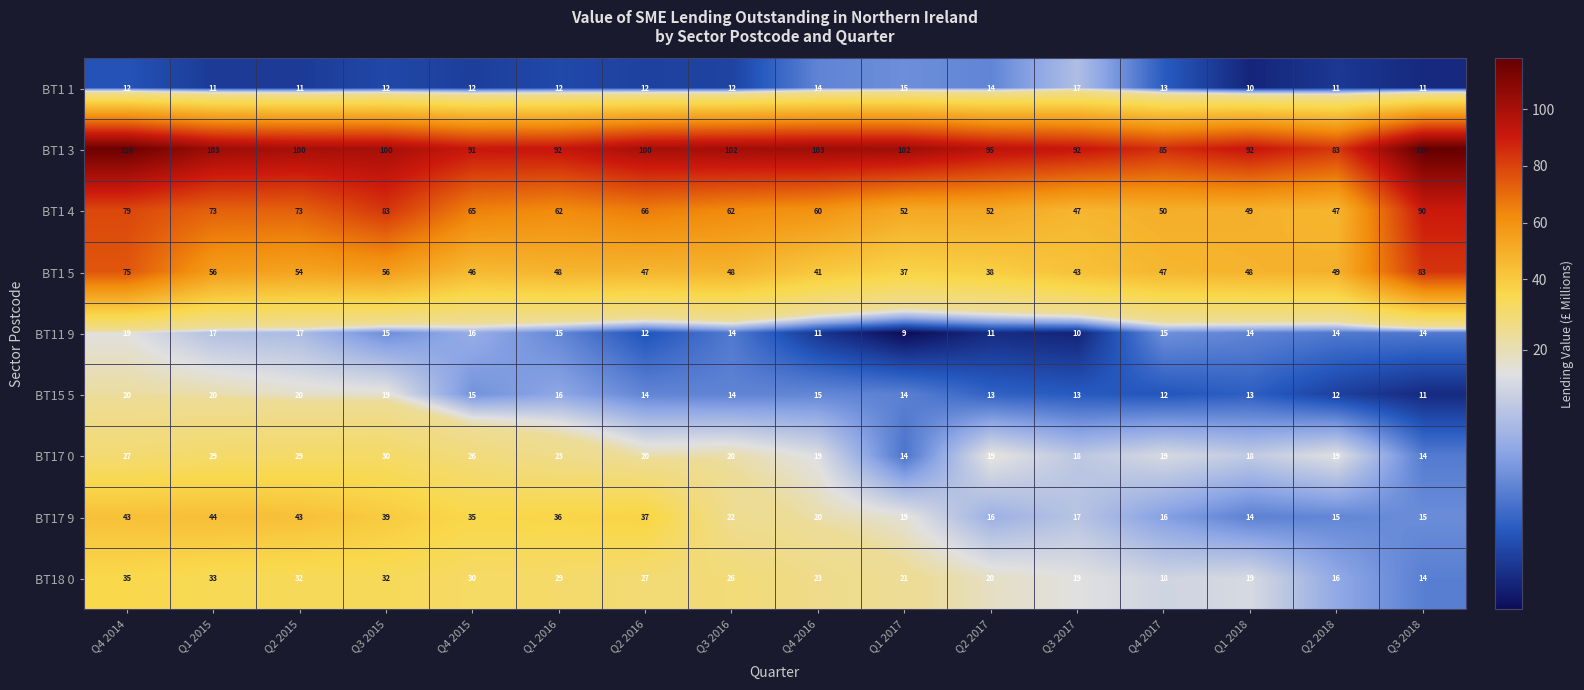

Rank the series at Q2 2017 from lowest to highest value.

BT11 9, BT15 5, BT1 1, BT17 9, BT17 0, BT18 0, BT1 5, BT1 4, BT1 3